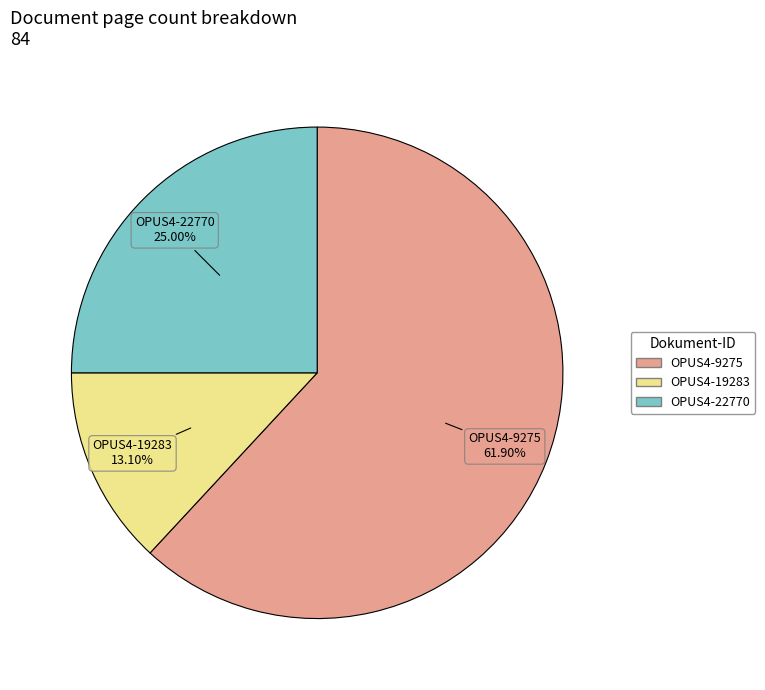

True or false: OPUS4-22770 accounts for 25% of the total.

True